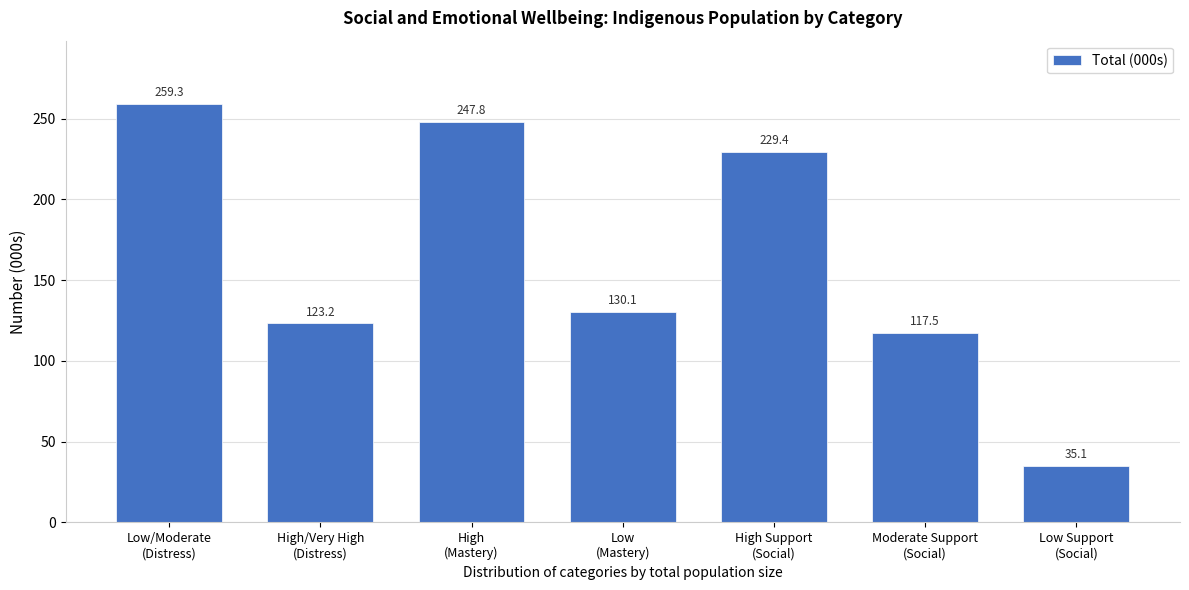

Reading left to right, transcribe all the data shown in this chart.

259.3	123.2	247.8	130.1	229.4	117.5	35.1